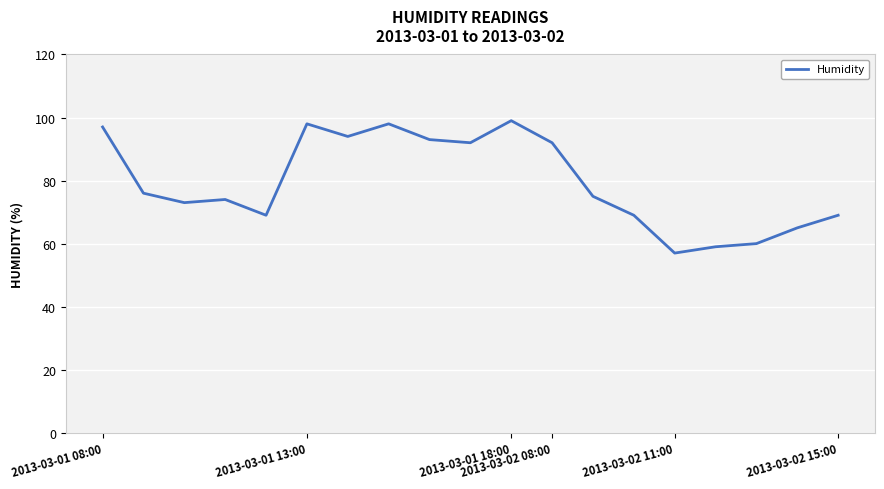

What is the difference between the maximum and minimum values?

42